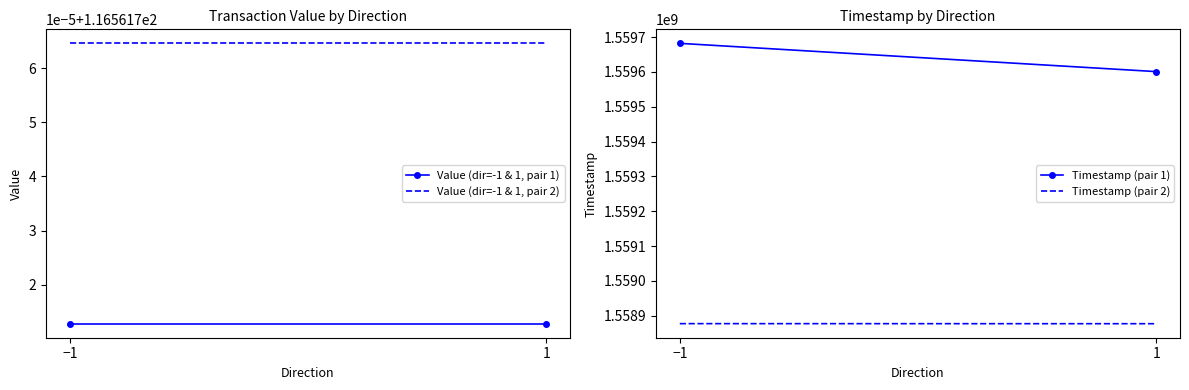

At which label is Timestamp (pair 2) closest to 1558877275?

1